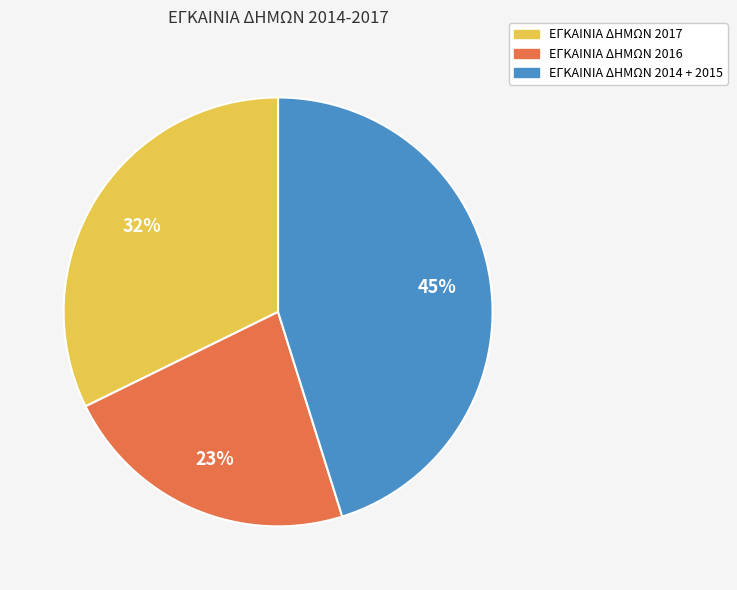

Rank the categories by value from lowest to highest.

ΕΓΚΑΙΝΙΑ ΔΗΜΩΝ 2016, ΕΓΚΑΙΝΙΑ ΔΗΜΩΝ 2017, ΕΓΚΑΙΝΙΑ ΔΗΜΩΝ 2014 + 2015